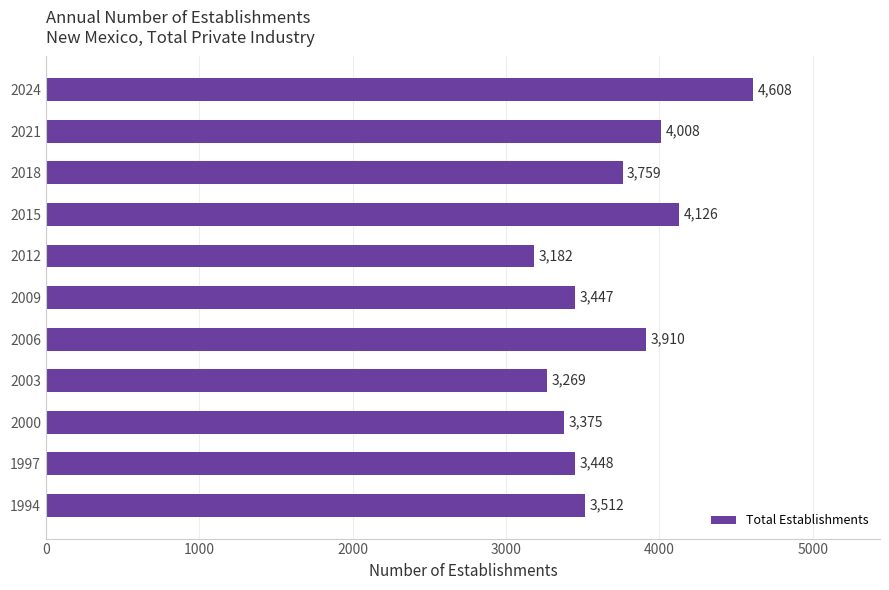

Reading top to bottom, what are all the values shown in this chart?

2024=4608	2021=4008	2018=3759	2015=4126	2012=3182	2009=3447	2006=3910	2003=3269	2000=3375	1997=3448	1994=3512